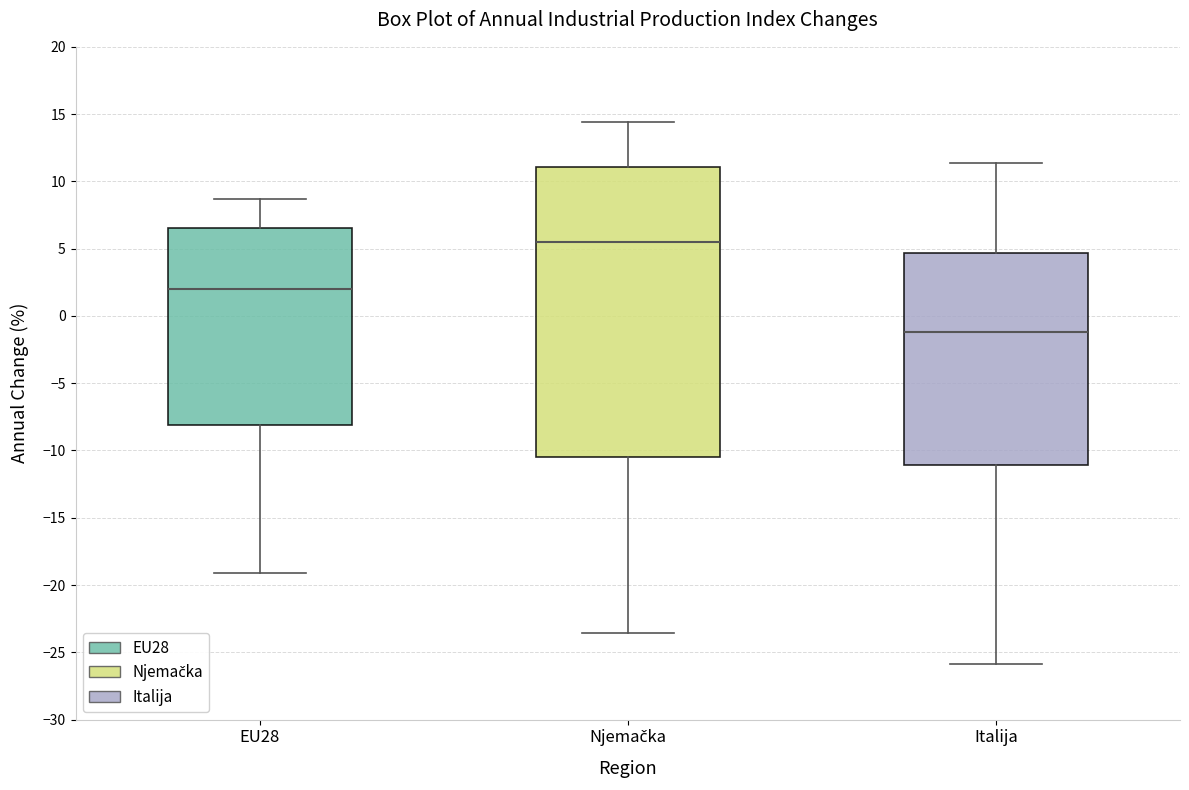

Where is the upper edge of the box for Njemačka on the y-axis? The values are not printed on the chart, so give them approximately, as read against the axis.

11.0